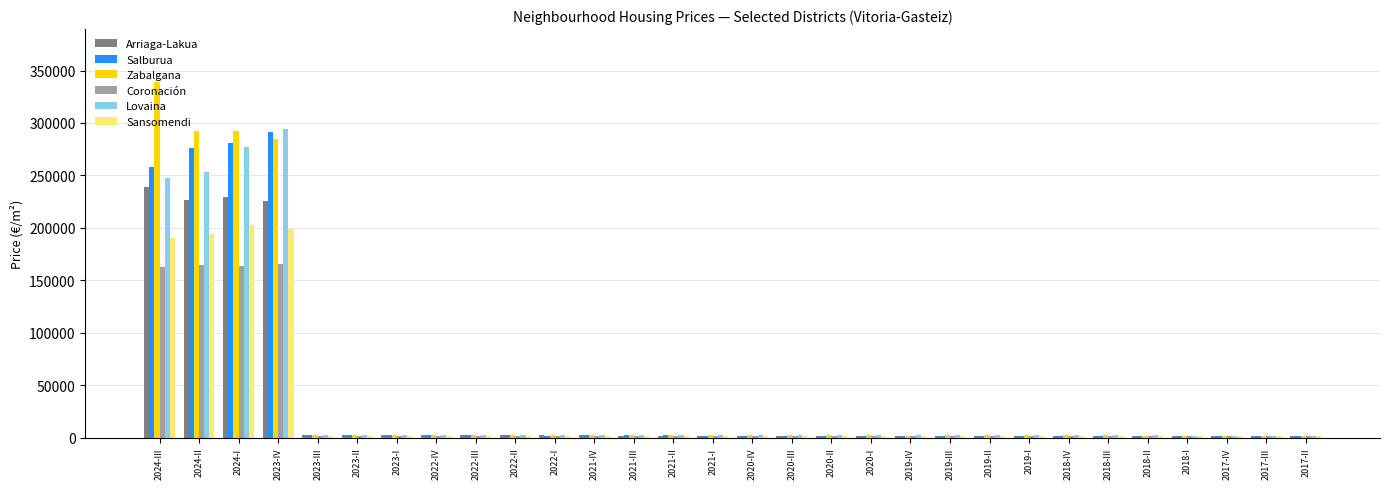

Between 2024-III and 2021-IV, which series saw the biggest shift?

Zabalgana